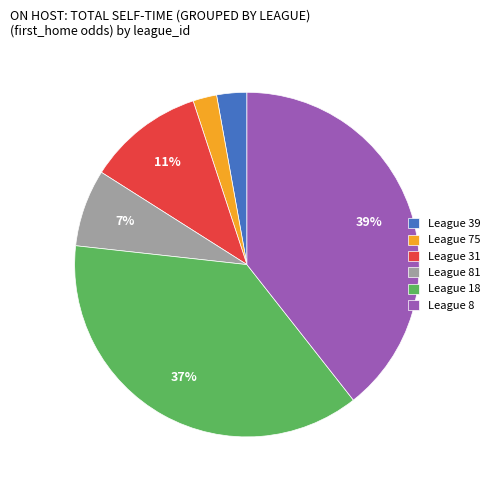

True or false: League 31 accounts for 24% of the total.

False